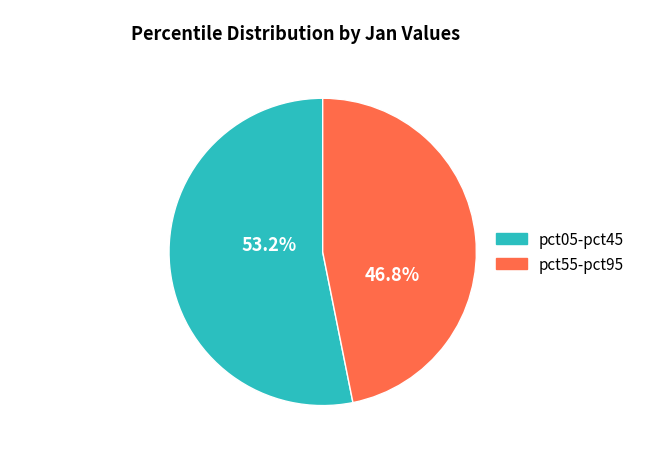

Does any single category account for the majority?

Yes